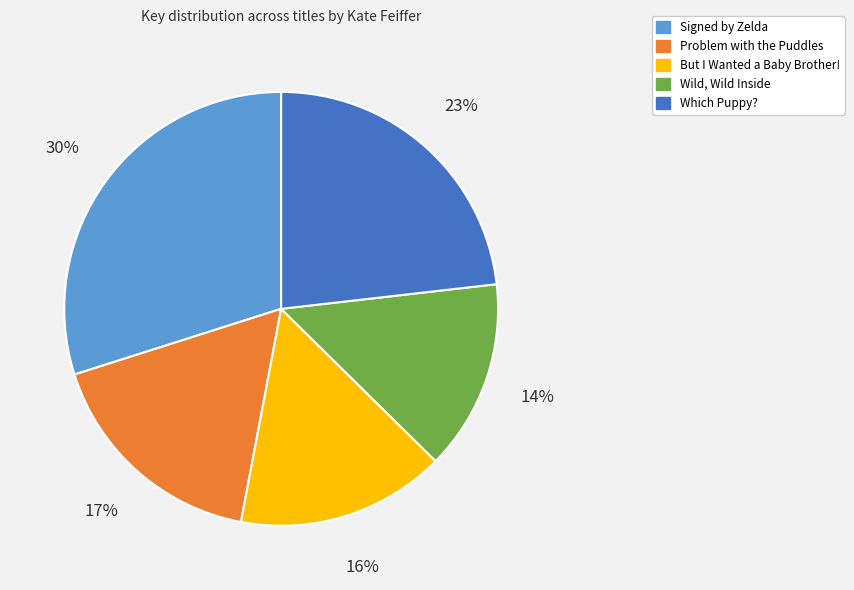

To the nearest percent, what is the difference between the largest and smallest slice percentages?

16%